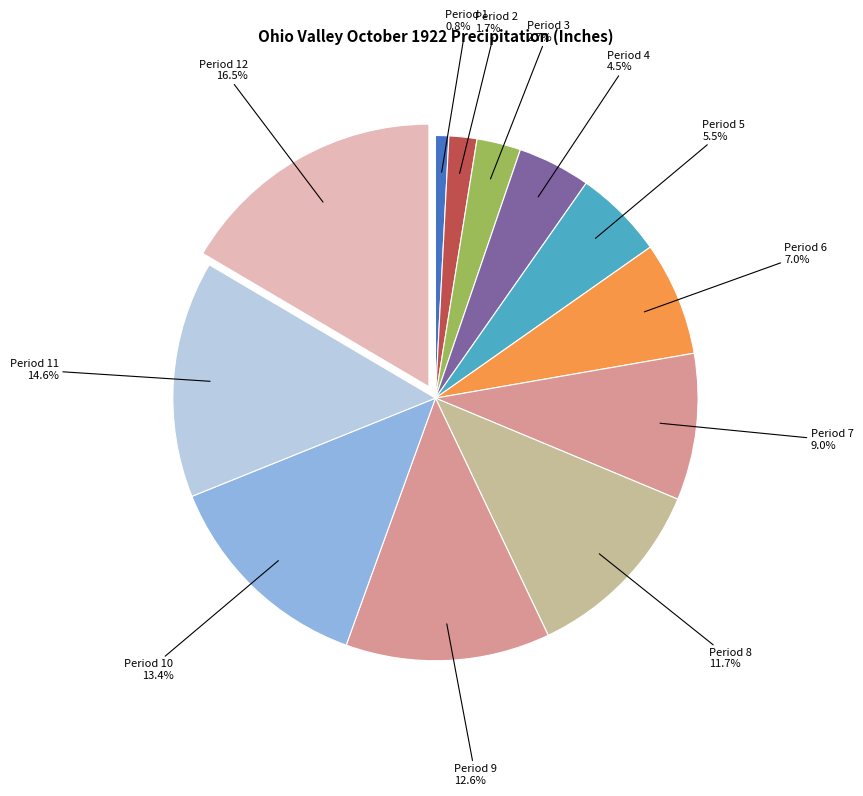

Count the number of slices in the pie.

12